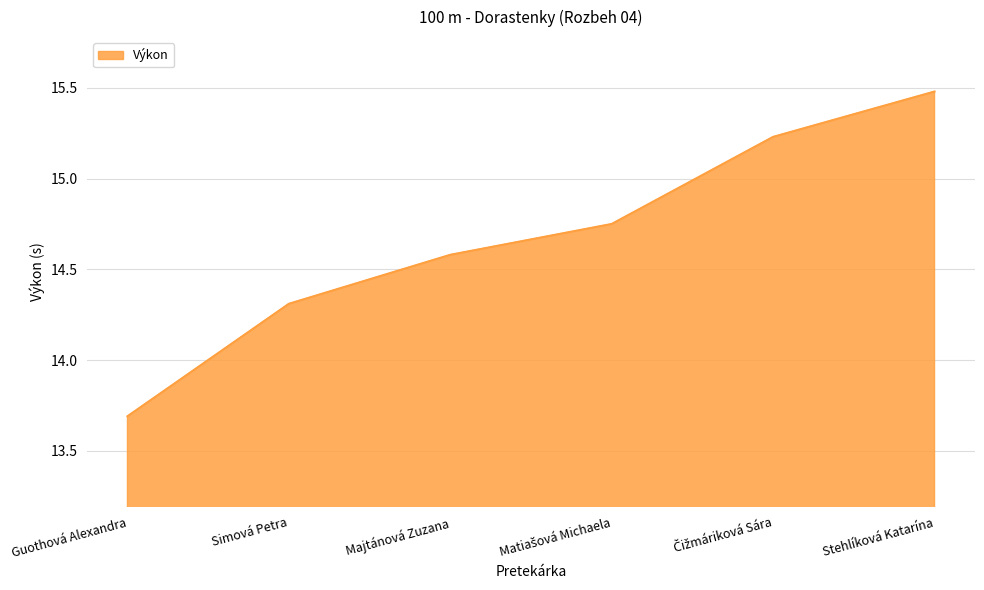

What position from the left is Guothová Alexandra?

1